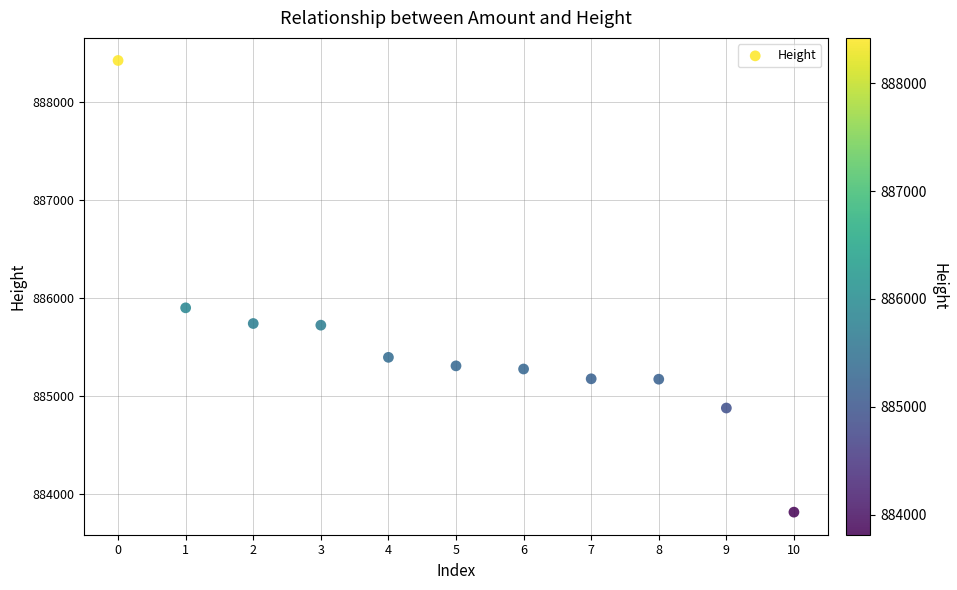

What Y value in the scatter plot is closest to 886117?

885898